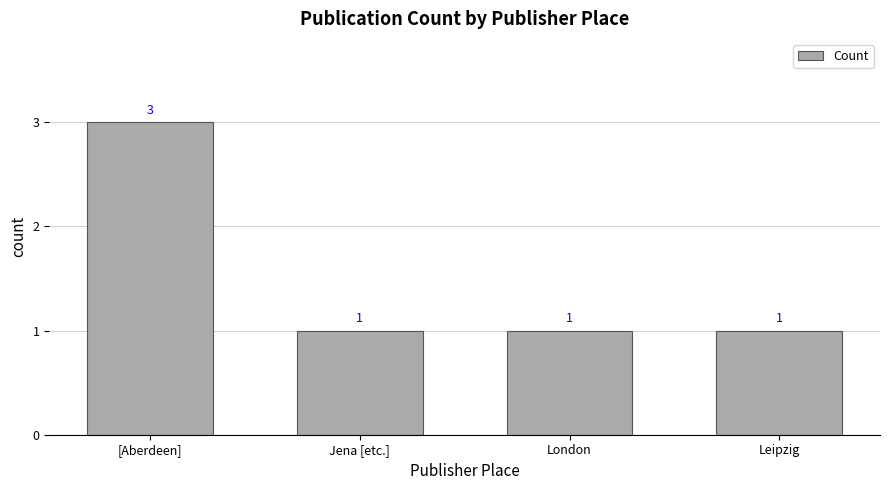

What is the difference between the values at Jena [etc.] and [Aberdeen]?

2